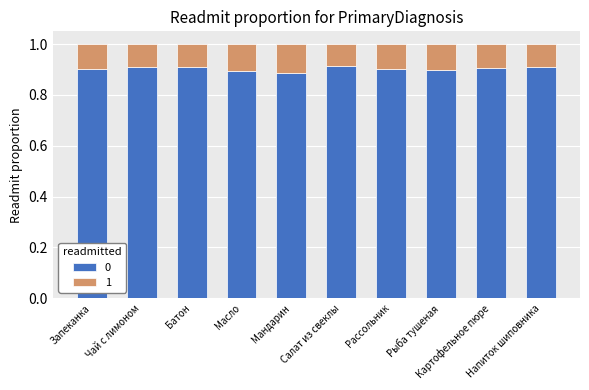

At how many categories does at least one series exceed 0?

10